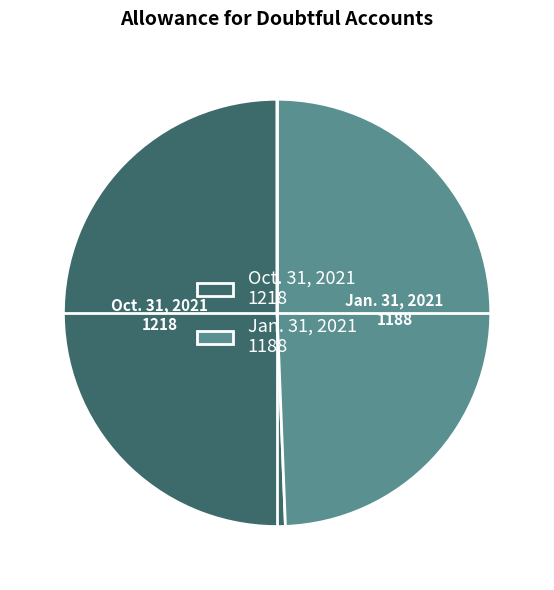

Does any single category account for the majority?

Yes